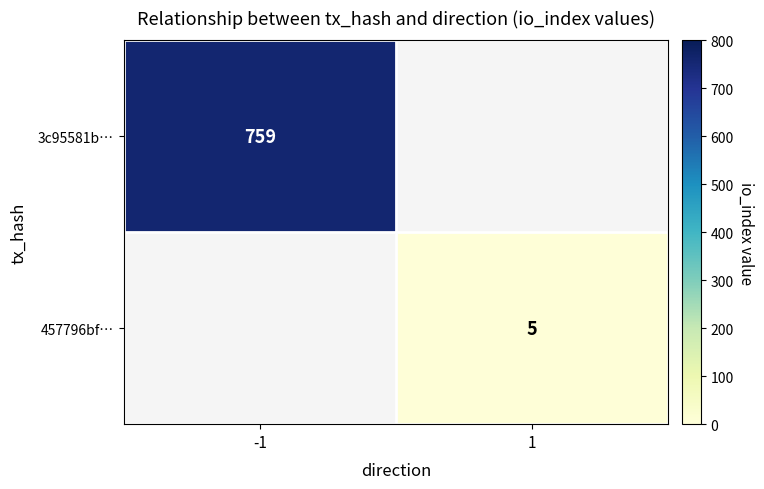

Is it true that 457796bf… equals 7.0 at 1?

False